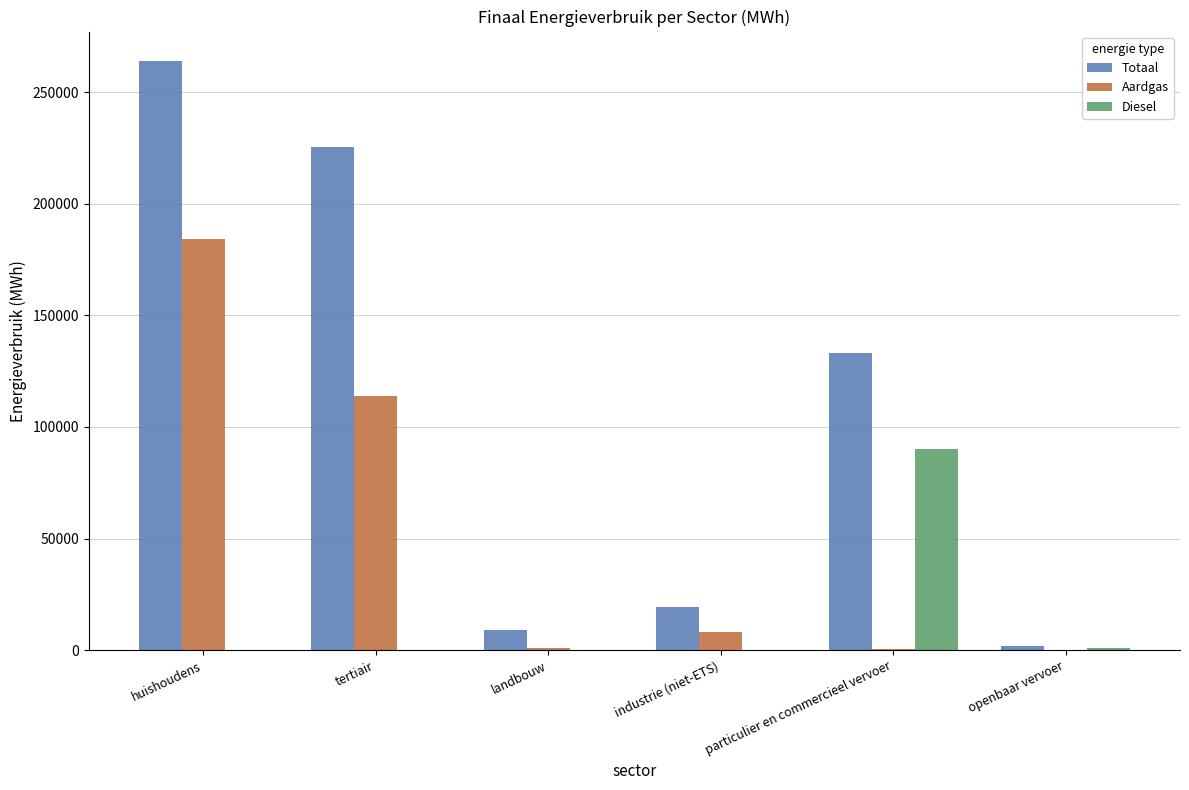

At which category is the sum across all series the highest?

huishoudens